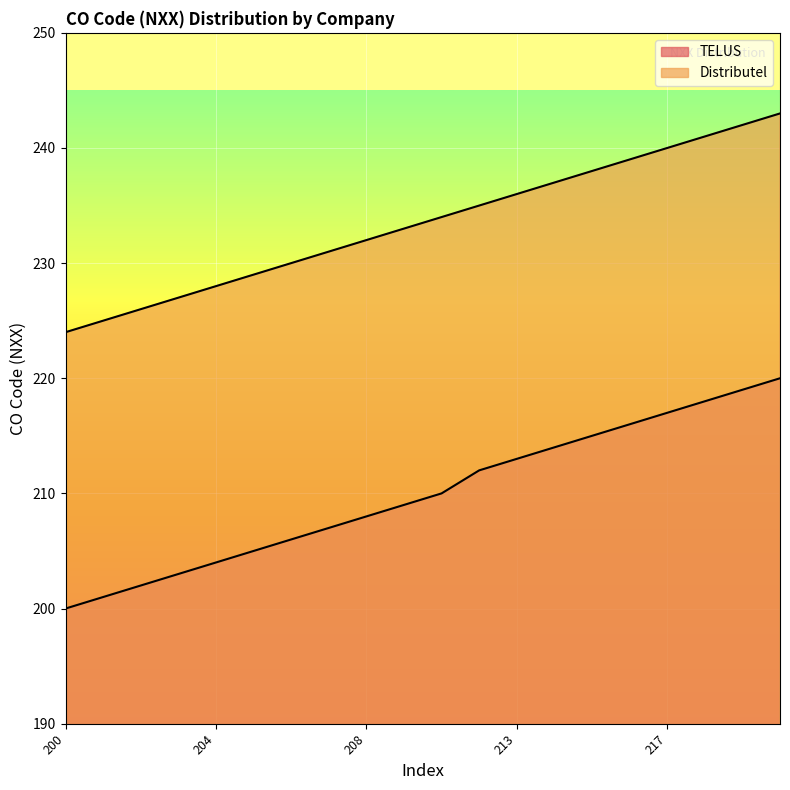

Is the value of Distributel at 208 greater than the value of TELUS at 209?

Yes